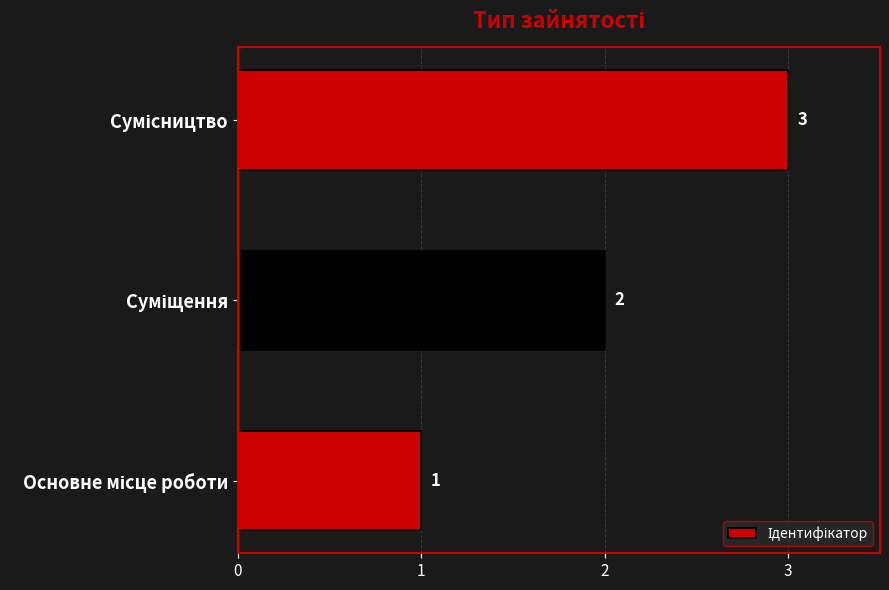

How many values are between 1 and 3?

3